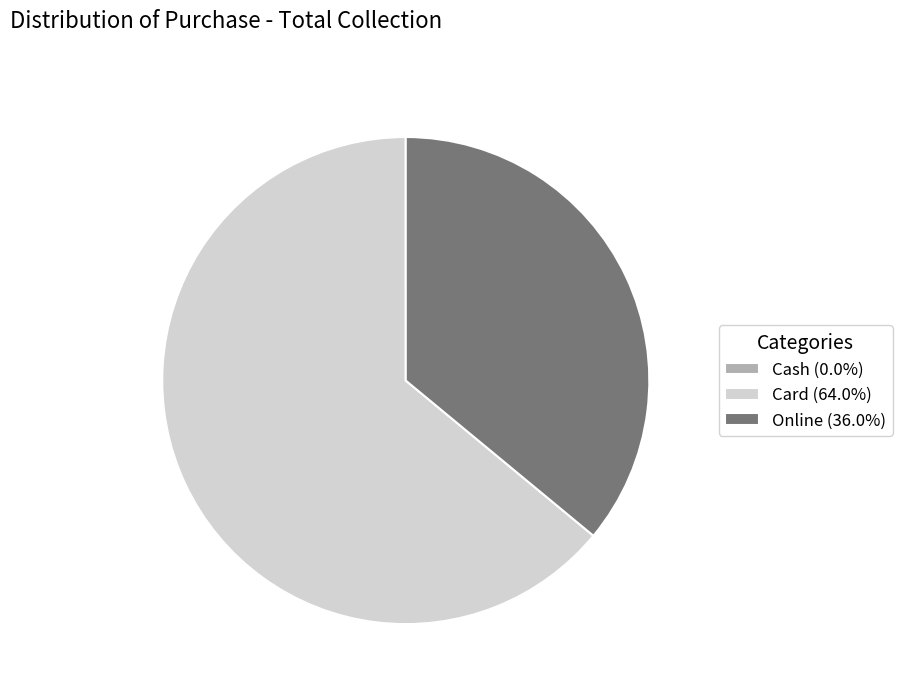

Is there any slice that represents more than half of the pie?

Yes